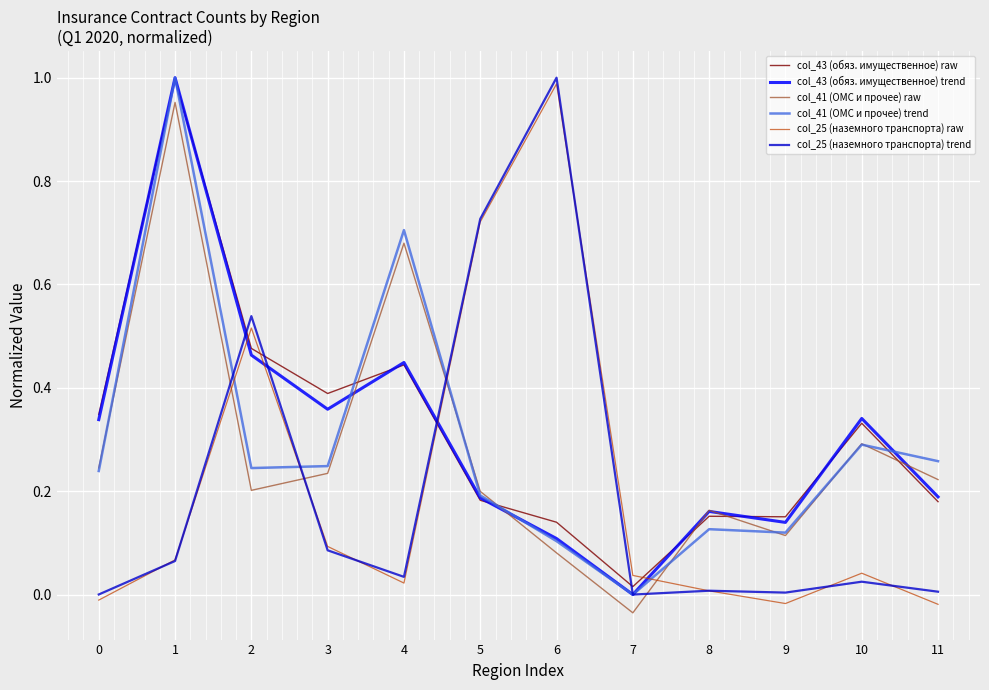

True or false: col_43 (обяз. имущественное) trend has a value of 0.2 at 8.

True